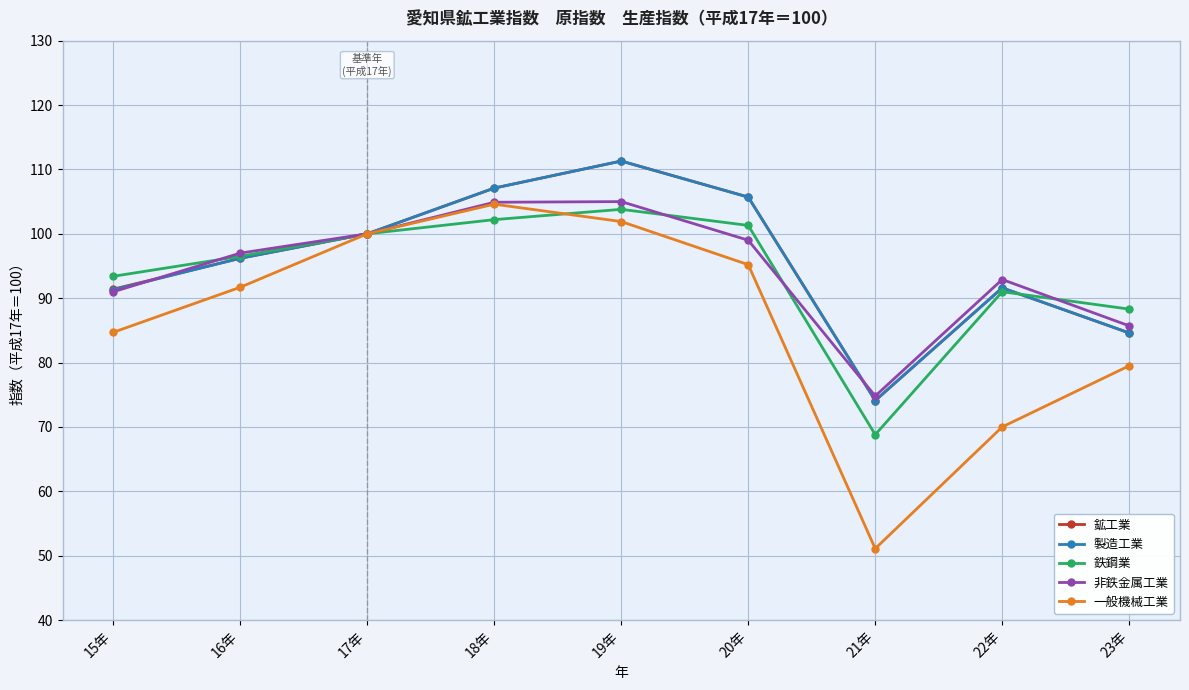

How many distinct data groups are displayed?

5